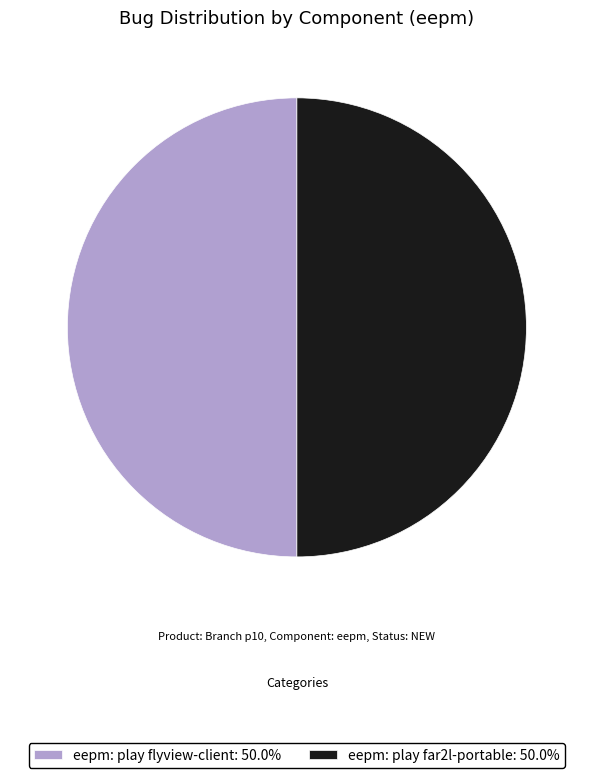

Approximately how many times larger is the value at eepm: play far2l-portable: 50.0% compared to eepm: play flyview-client: 50.0%?

1.0